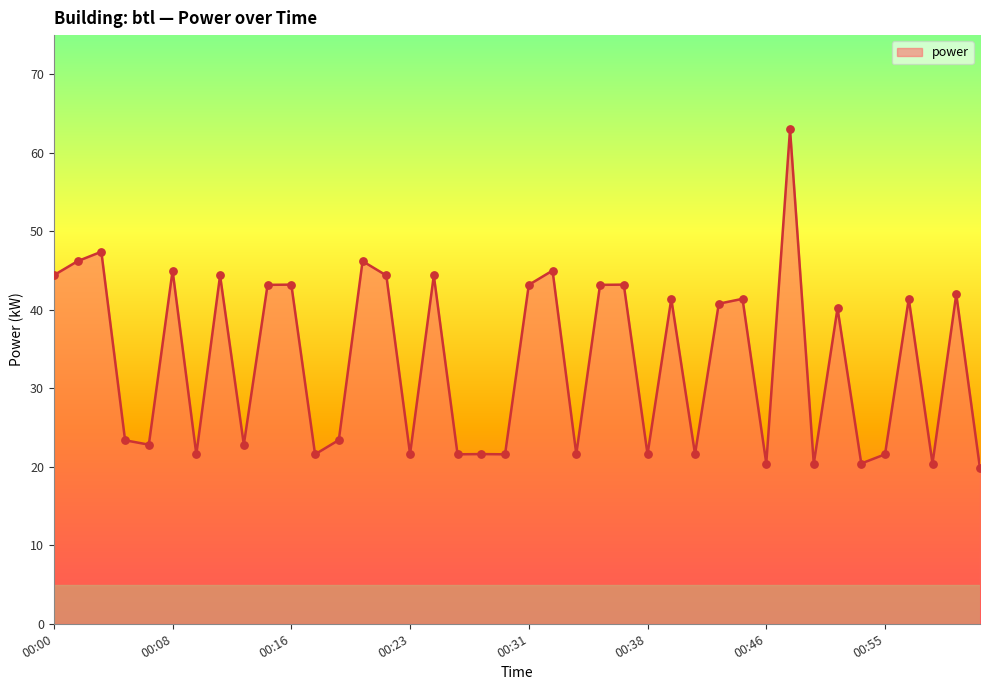

What is the minimum value shown in the chart?

19.8